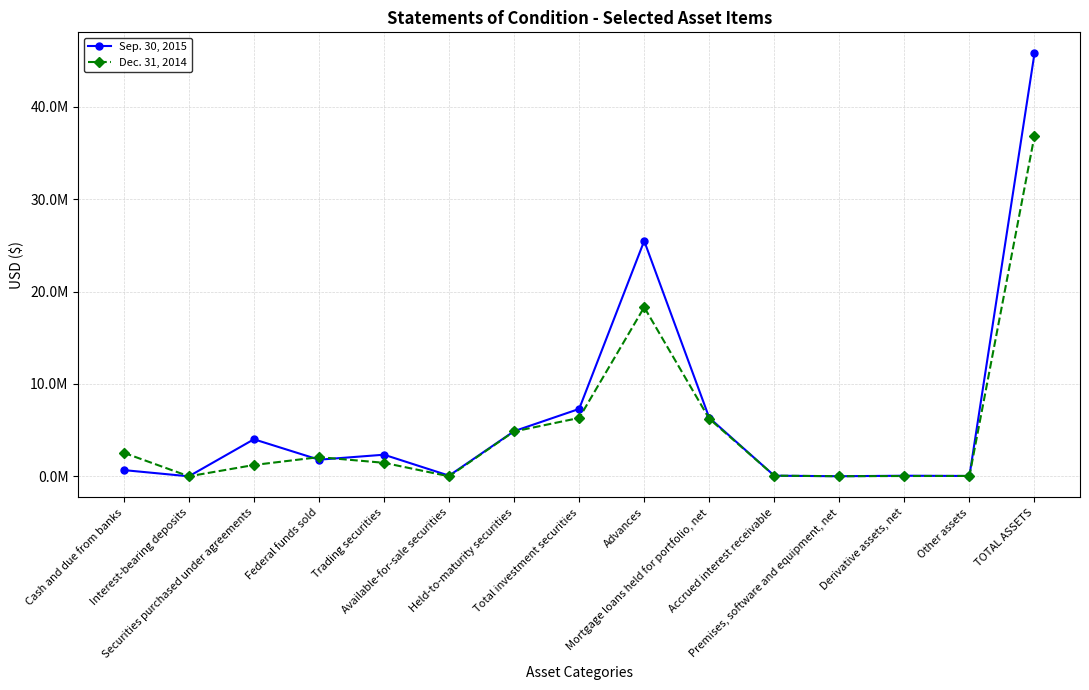

At which label does Sep. 30, 2015 reach its minimum?

Interest-bearing deposits